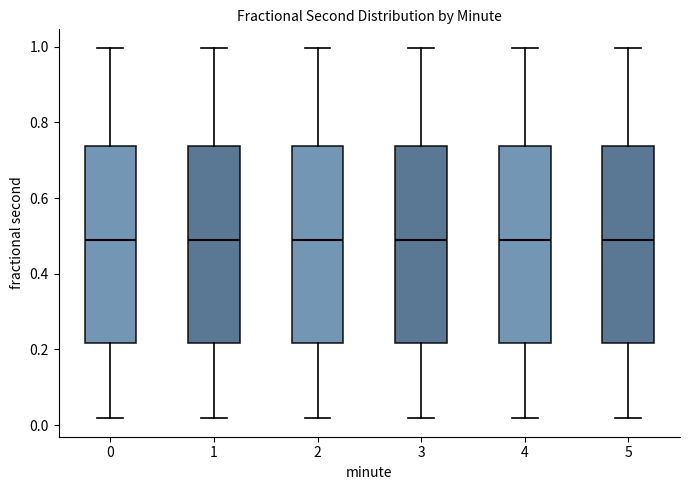

Reading left to right, read every box against the y-axis: the position of its median line, the range the box covers, and the ends of its whiskers. The values are not printed on the chart, so give them approximately, as read against the axis.

0: median 0.50, box 0.22 to 0.74, whiskers 0.02 to 1.00
1: median 0.50, box 0.22 to 0.74, whiskers 0.02 to 1.00
2: median 0.50, box 0.22 to 0.74, whiskers 0.02 to 1.00
3: median 0.50, box 0.22 to 0.74, whiskers 0.02 to 1.00
4: median 0.50, box 0.22 to 0.74, whiskers 0.02 to 1.00
5: median 0.50, box 0.22 to 0.74, whiskers 0.02 to 1.00